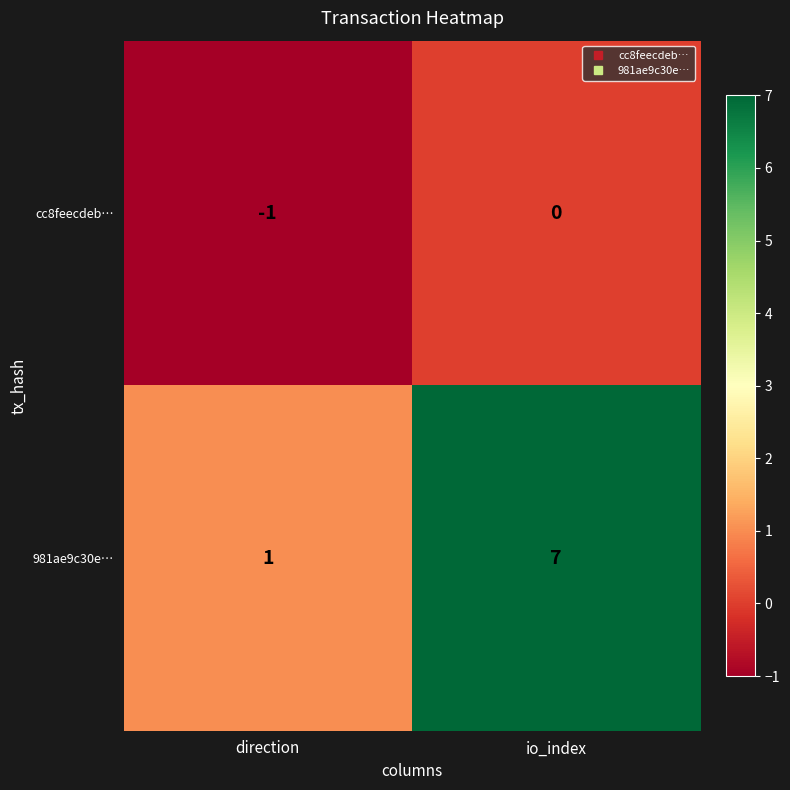

At which category does the chart reach its minimum across all series?

direction